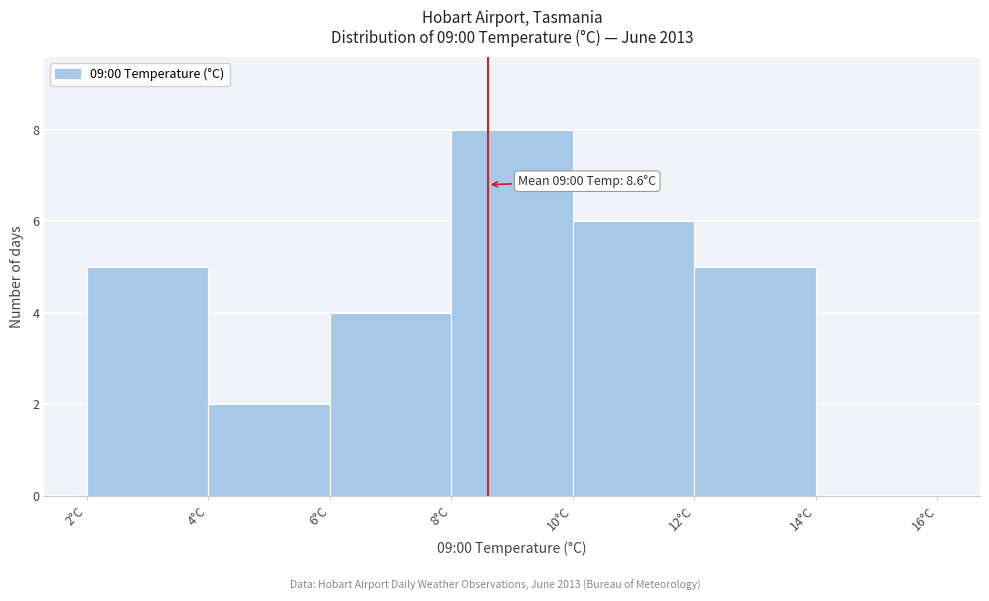

Which range on the x-axis has the tallest bar?

8 to 10